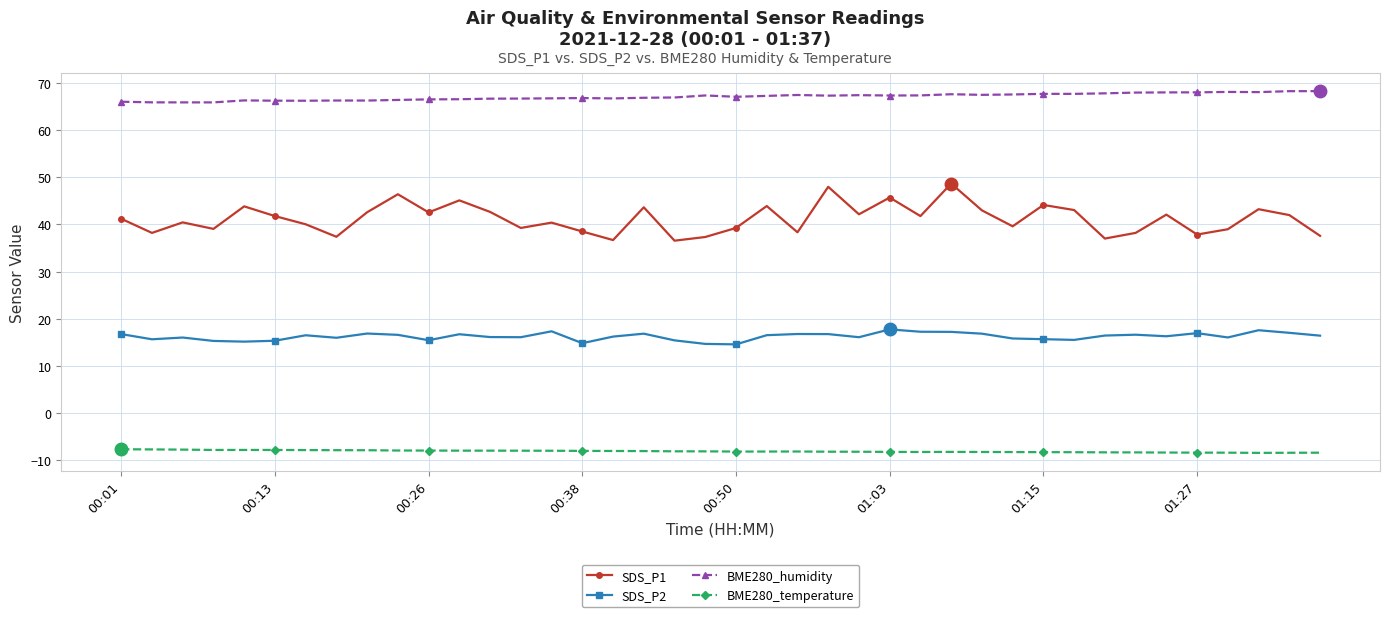

Count the number of data series in this chart.

4